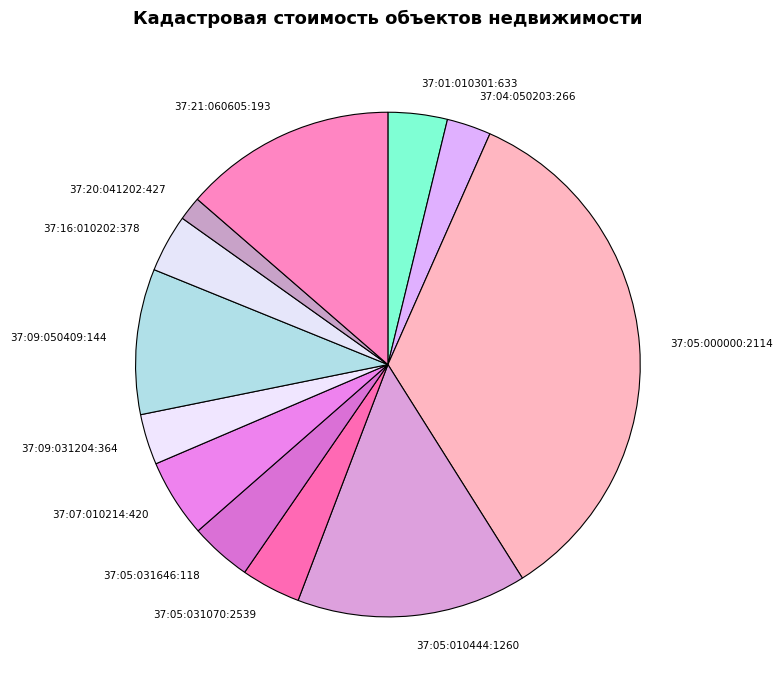

How many slices are in this pie chart?

12